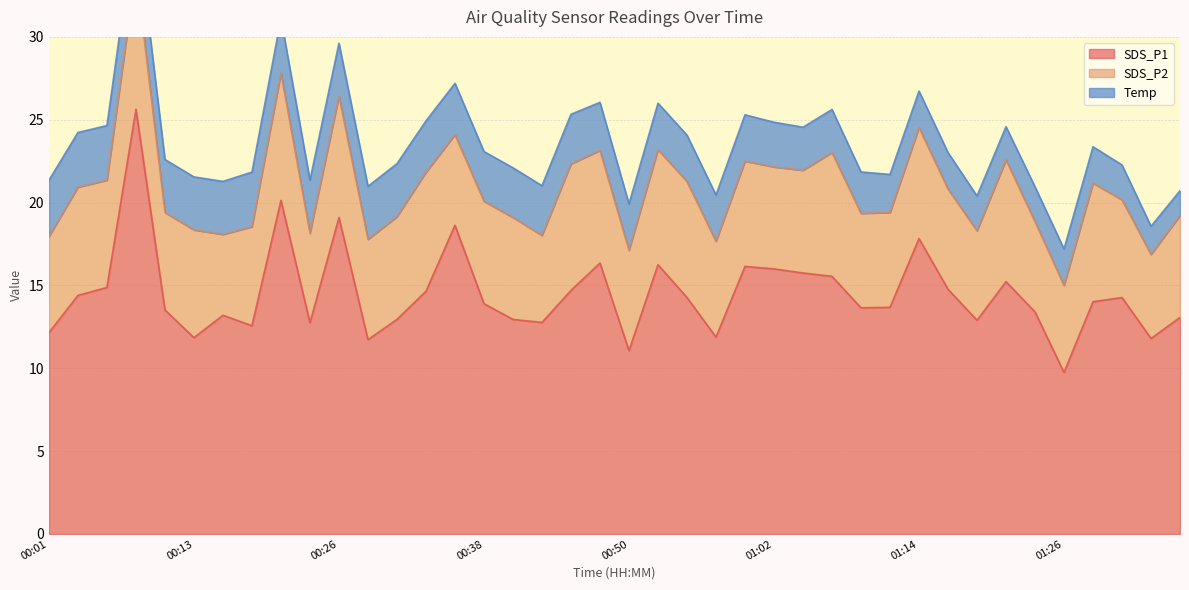

How many values in the Temp series exceed 2?

37